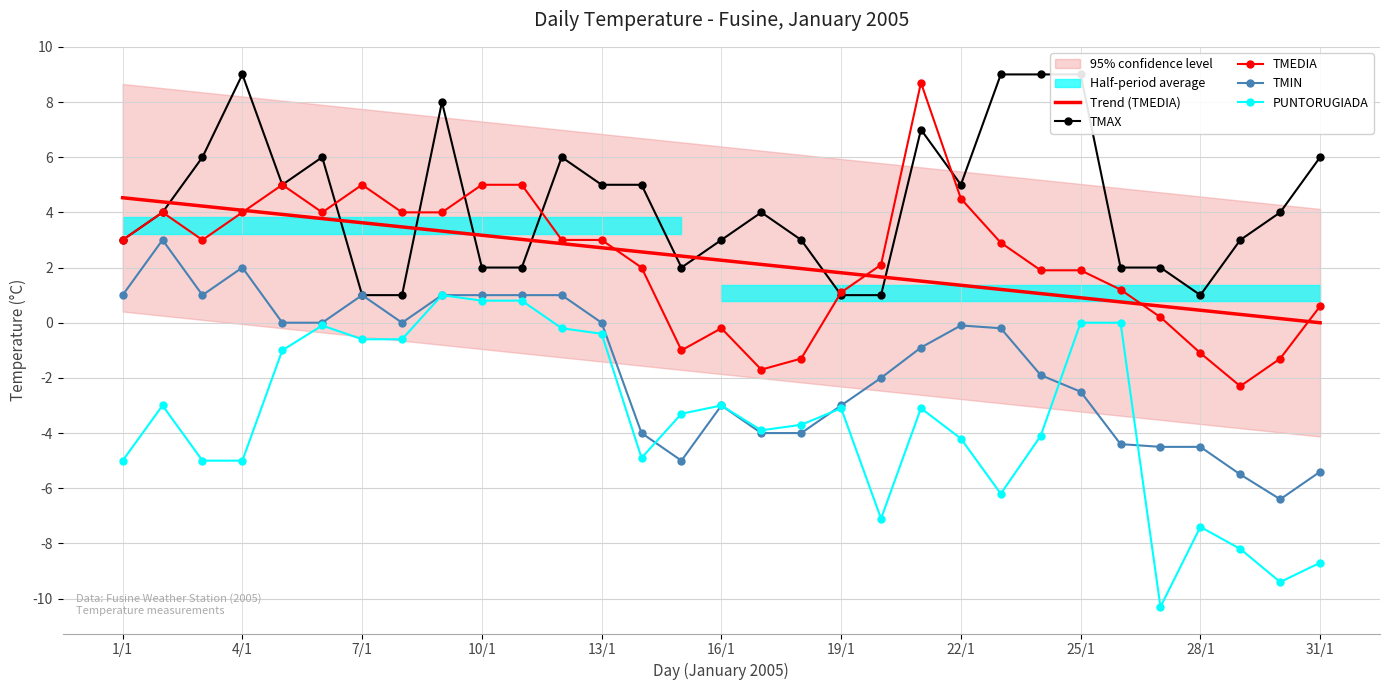

How many values in the Trend (TMEDIA) series exceed 2?

17